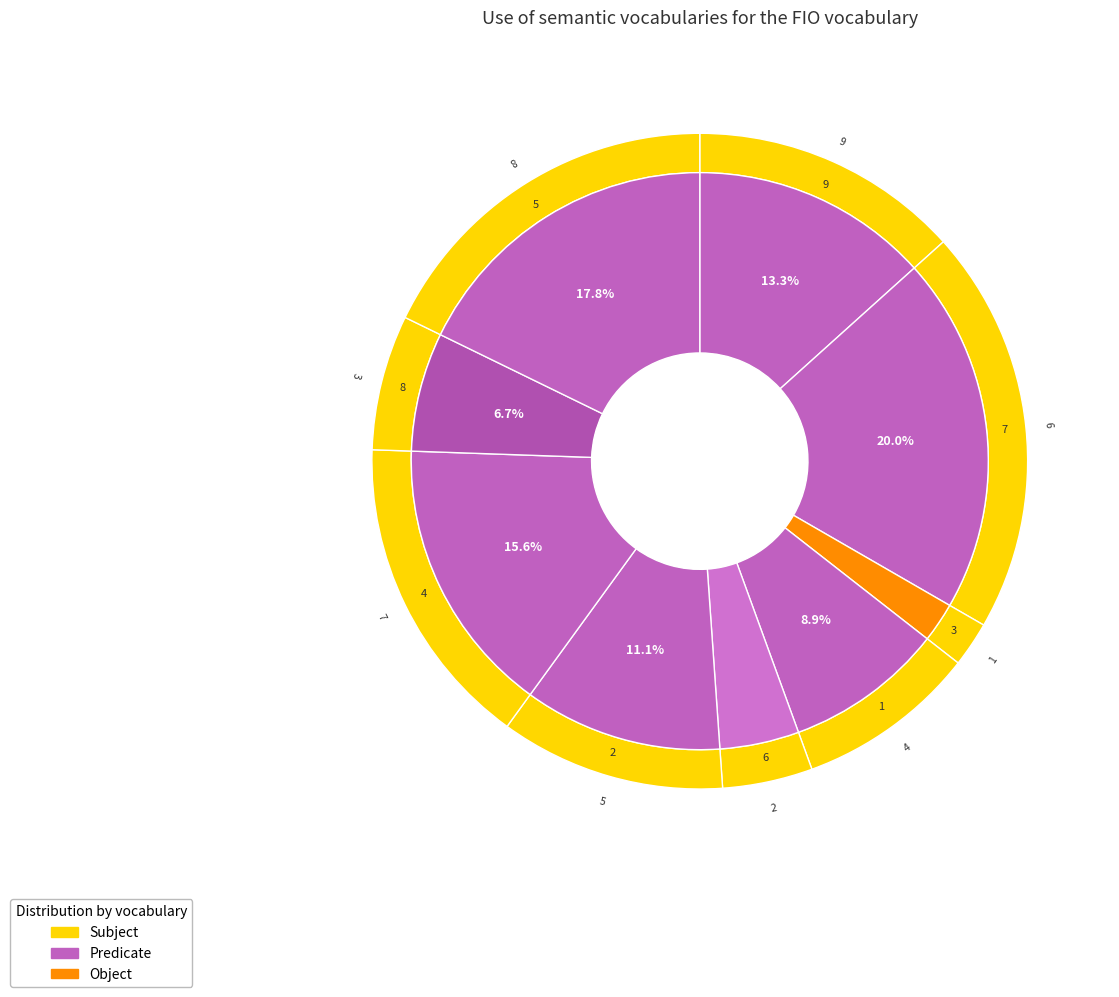

How many segments does this pie chart have?

9